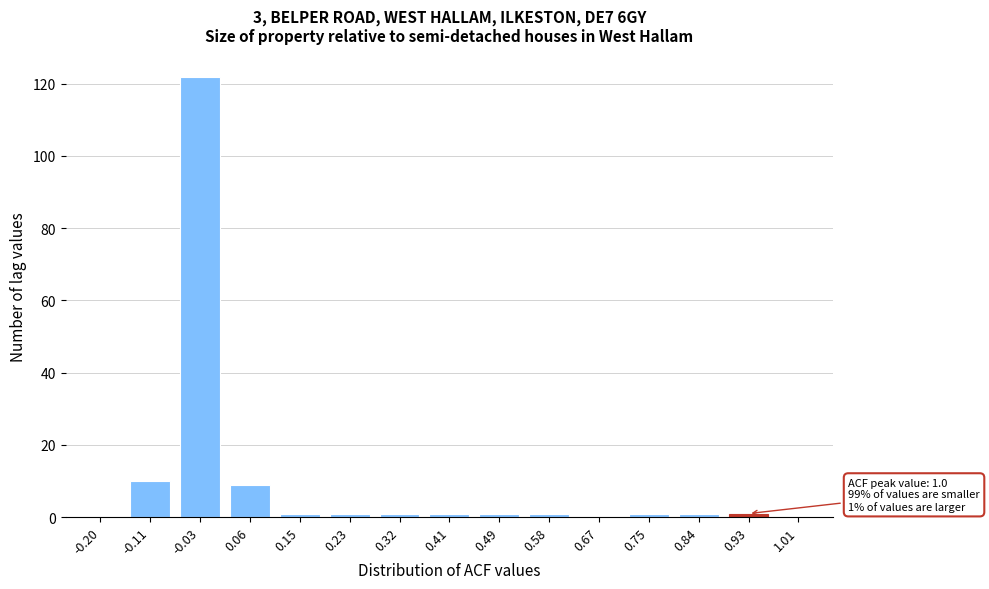

Reading left to right, what are all the values shown in this chart?

-0.20=0	-0.11=10	-0.03=122	0.06=9	0.15=1	0.23=1	0.32=1	0.41=1	0.49=1	0.58=1	0.67=0	0.75=1	0.84=1	0.93=1	1.01=0